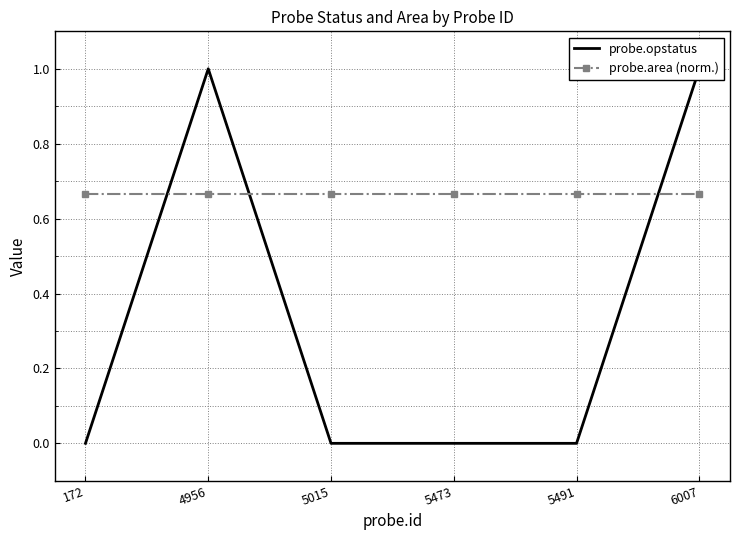

What is the value of the probe.area (norm.) point at the 1st from the left?

0.7